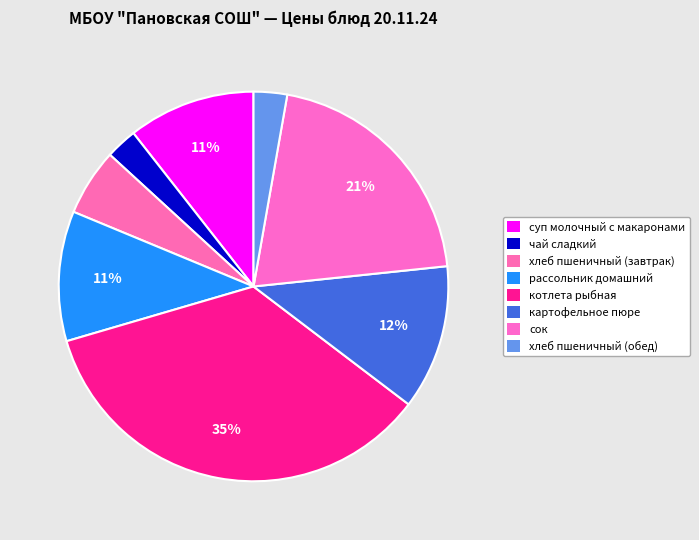

How much of the chart is everything except картофельное пюре?

88.0%